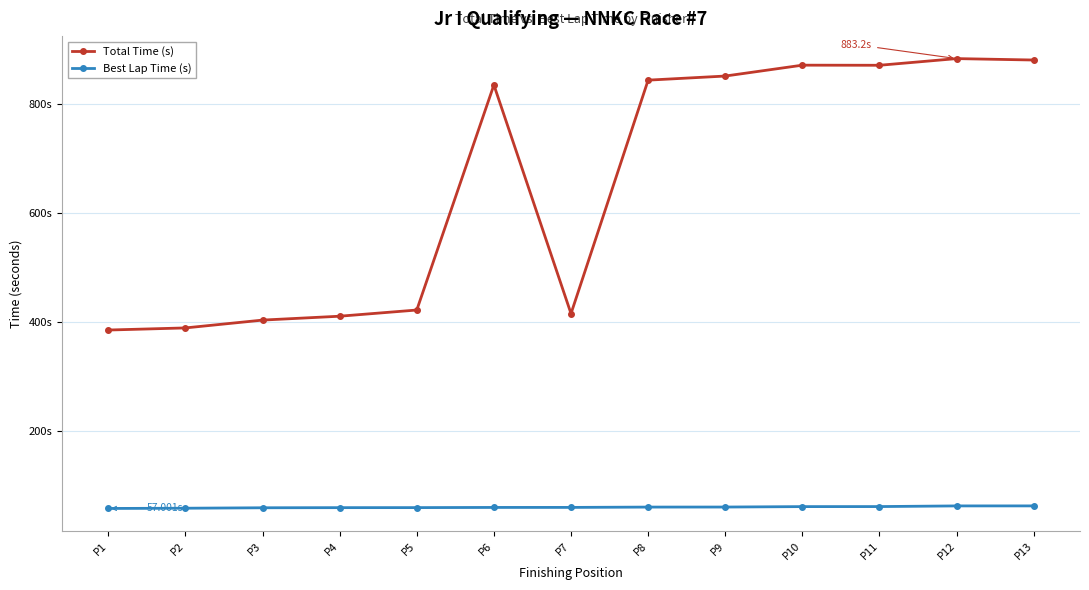

What is the difference between the maximum and minimum values in the Best Lap Time (s) series?

4.7